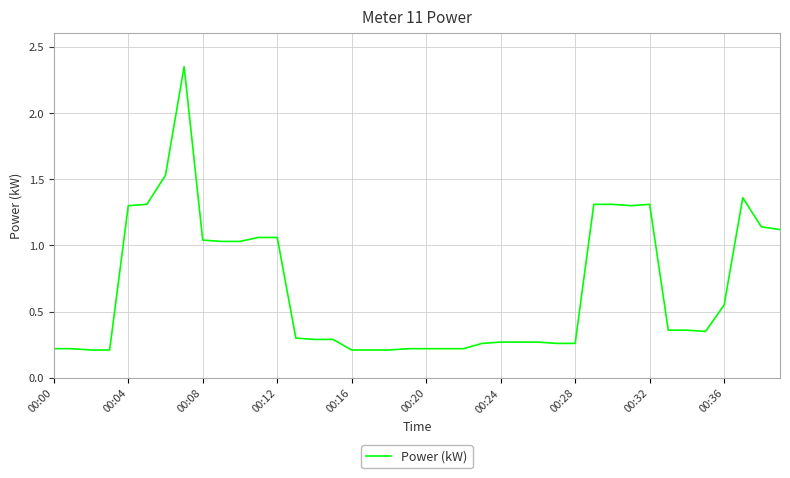

Does the chart display data point markers on the line(s)?

No